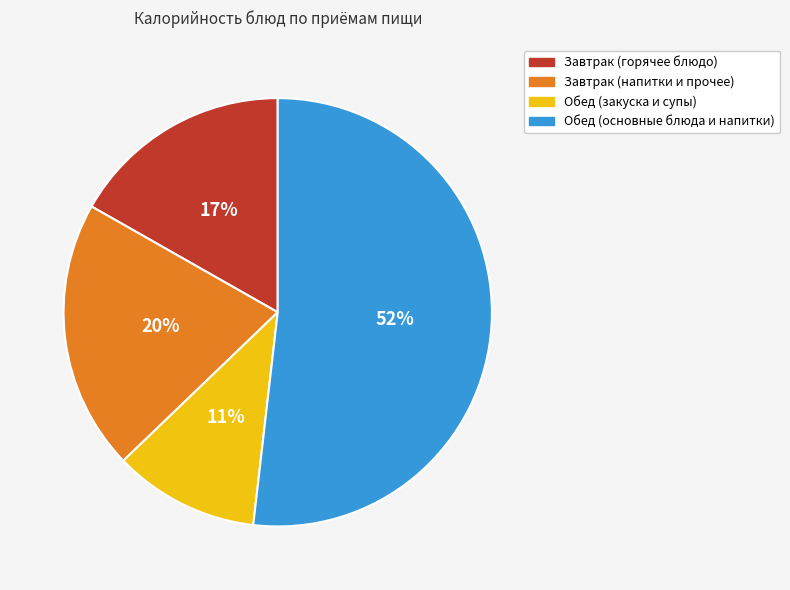

Combined, do Завтрак (напитки и прочее) and Обед (закуска и супы) account for over 50%?

No